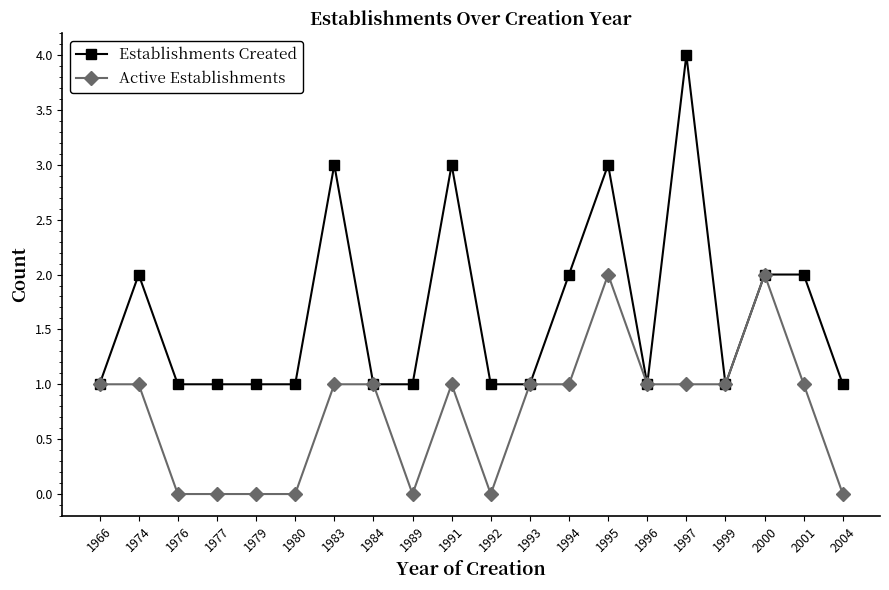

Reading left to right, list all the values displayed in this chart.

Establishments Created: 1	2	1	1	1	1	3	1	1	3	1	1	2	3	1	4	1	2	2	1
Active Establishments: 1	1	0	0	0	0	1	1	0	1	0	1	1	2	1	1	1	2	1	0